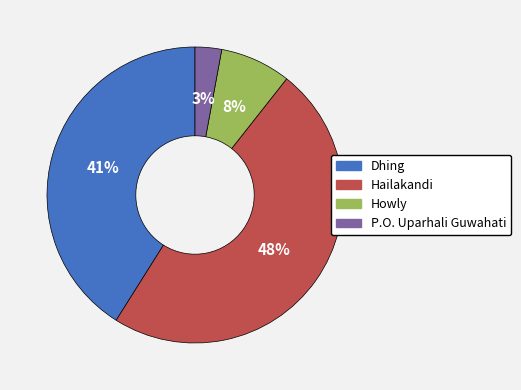

Count the number of slices in the pie.

4